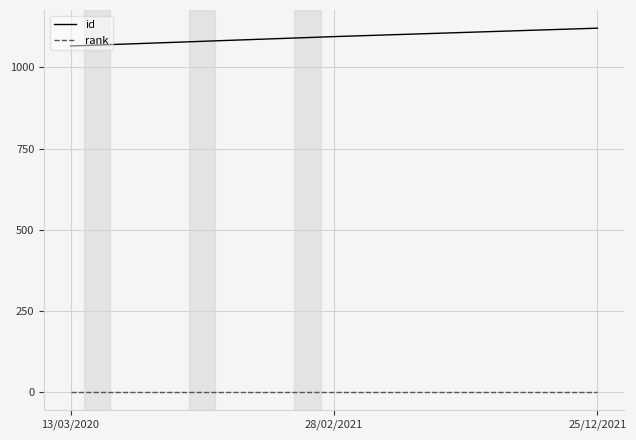

The value of id at 28/02/2021 is 1633. True or false?

False